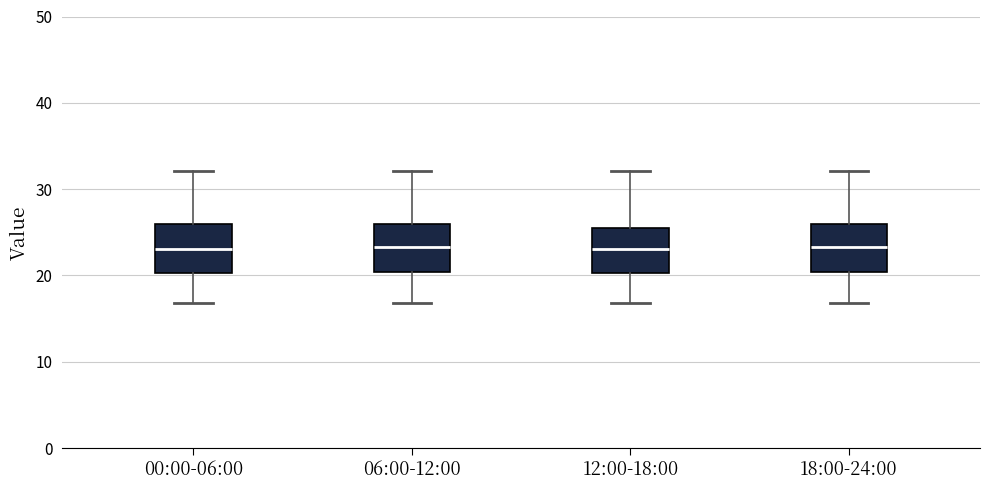

Reading left to right, transcribe this box plot: for each box, give where its median line is, the range the box spans, and where its two whiskers end, as read against the y-axis. The values are not printed on the chart, so give them approximately, as read against the axis.

00:00-06:00: median 23, box 20 to 26, whiskers 17 to 32
06:00-12:00: median 23, box 20 to 26, whiskers 17 to 32
12:00-18:00: median 23, box 20 to 26, whiskers 17 to 32
18:00-24:00: median 23, box 20 to 26, whiskers 17 to 32